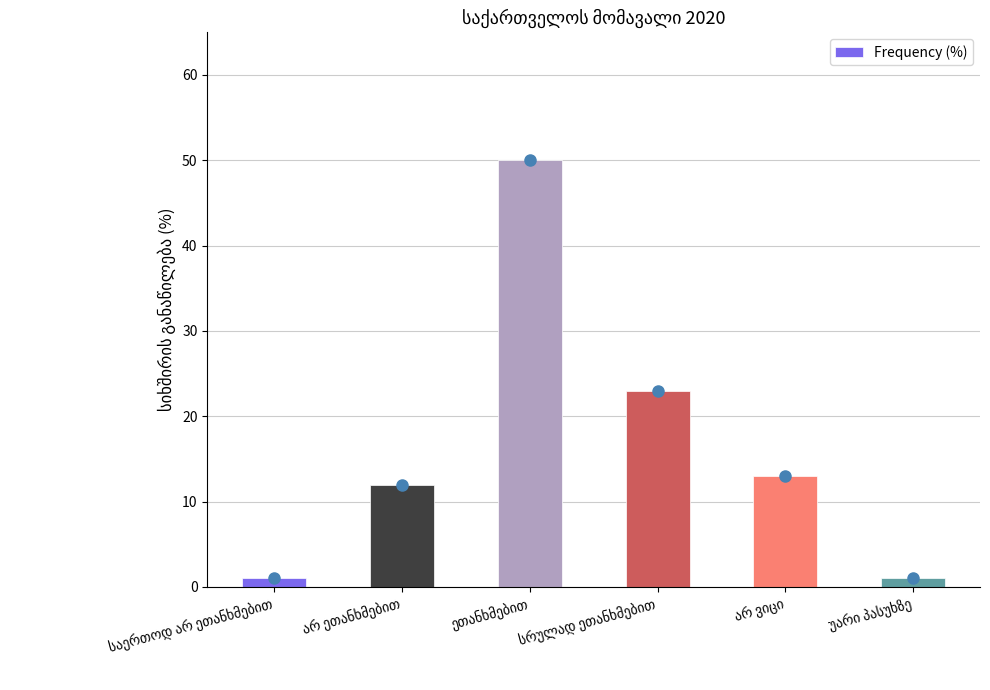

What is the average value?

17